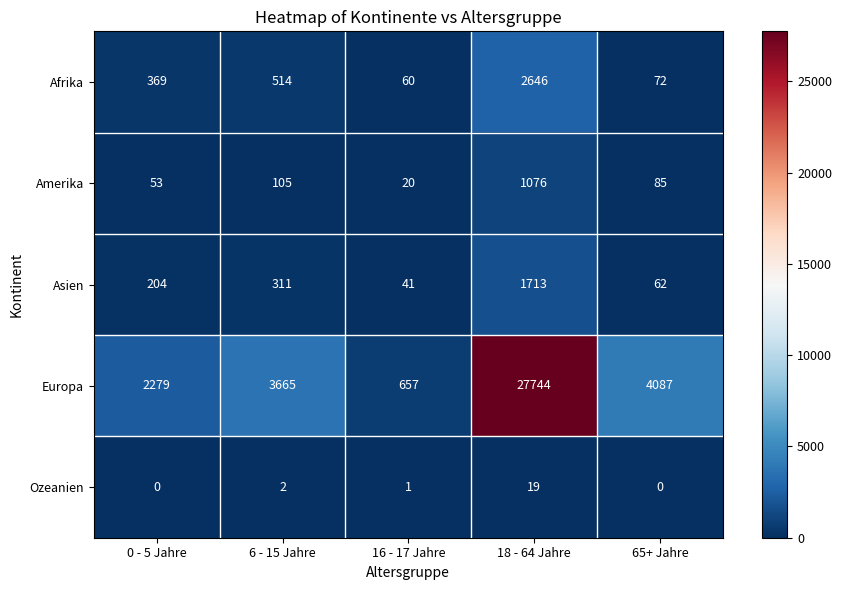

Which series has the largest total across all categories?

Europa